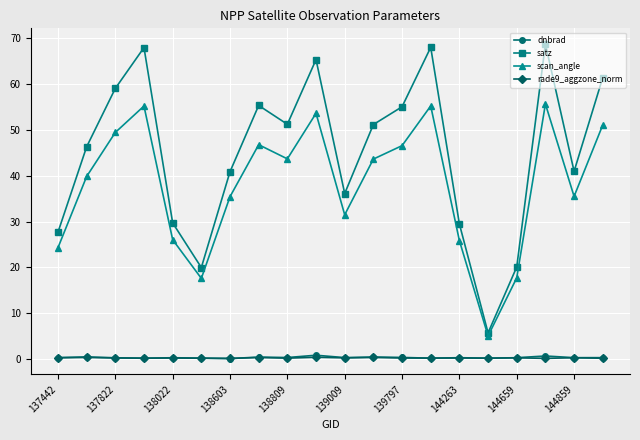

What is the highest value of the dnbrad series?

0.9